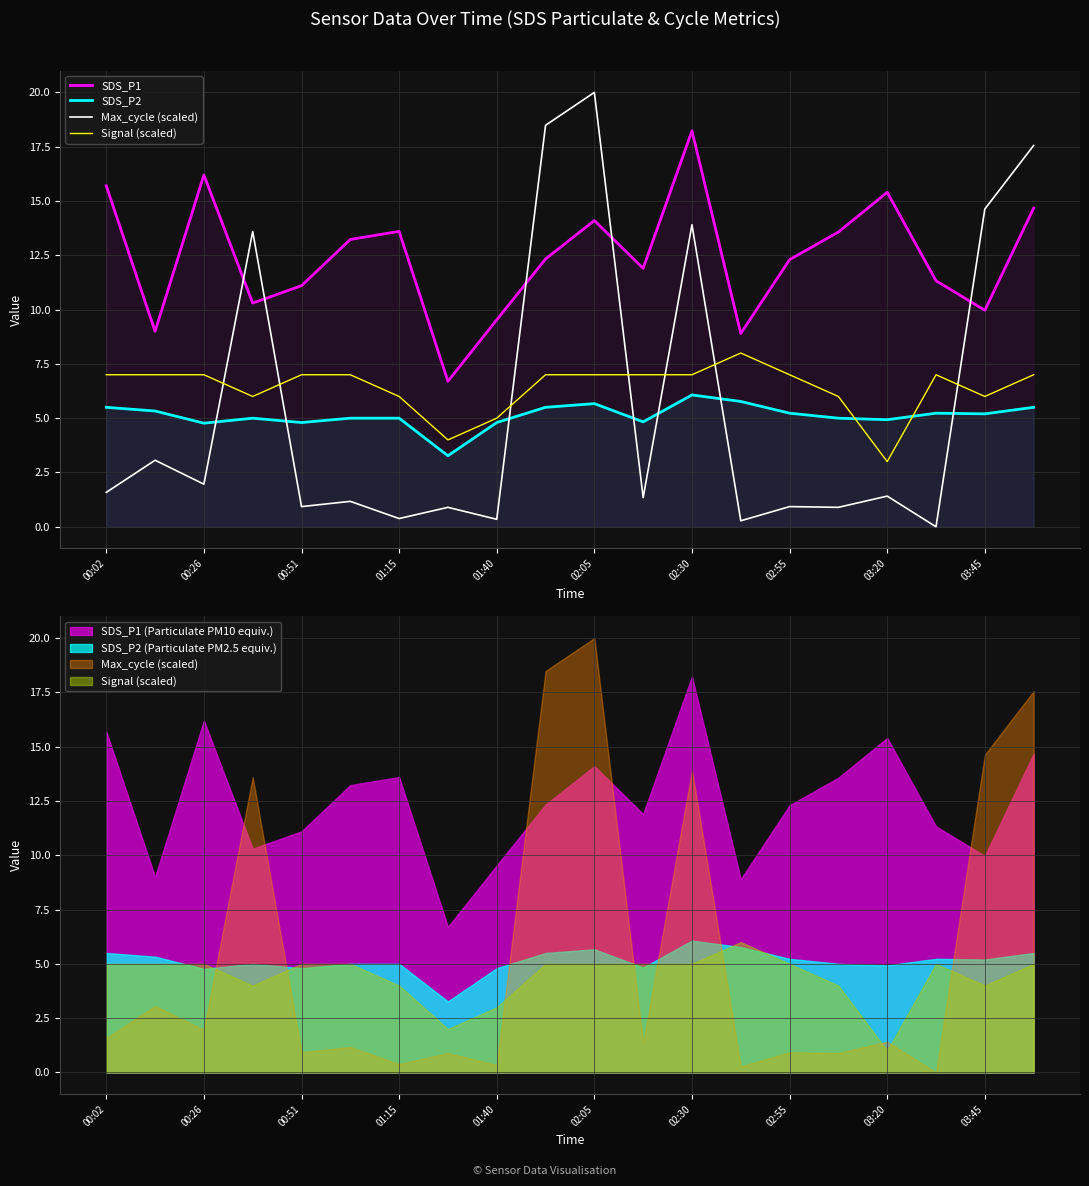

Which series changed the most between 02:05 and 03:45?

Max_cycle (scaled)